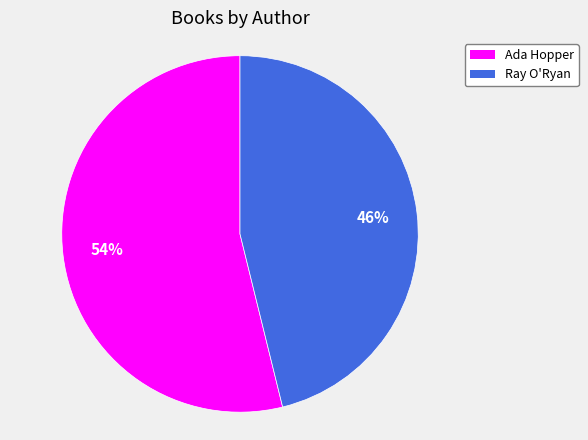

Which slice is the largest?

Ada Hopper